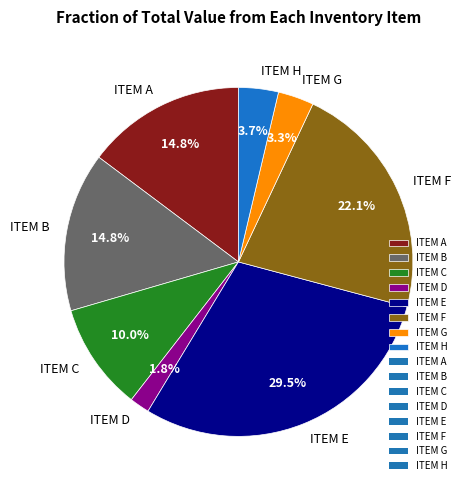

What is the smallest slice in the pie chart?

ITEM D